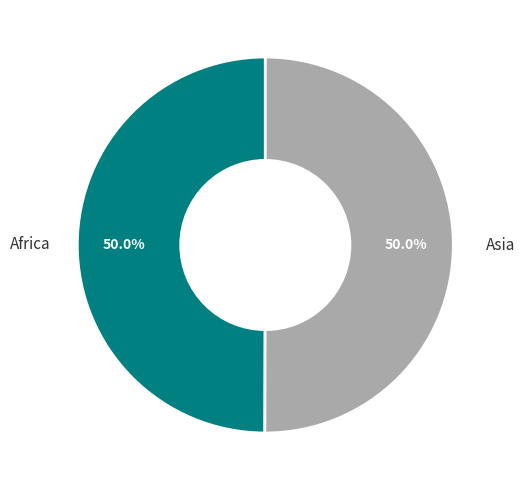

Approximately how many times larger is the value at Asia compared to Africa?

1.0